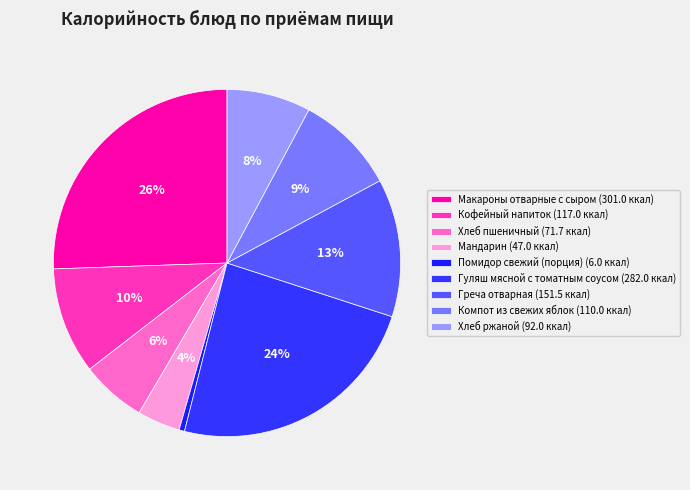

Is it true that Гуляш мясной с томатным соусом is 24% of the pie?

True